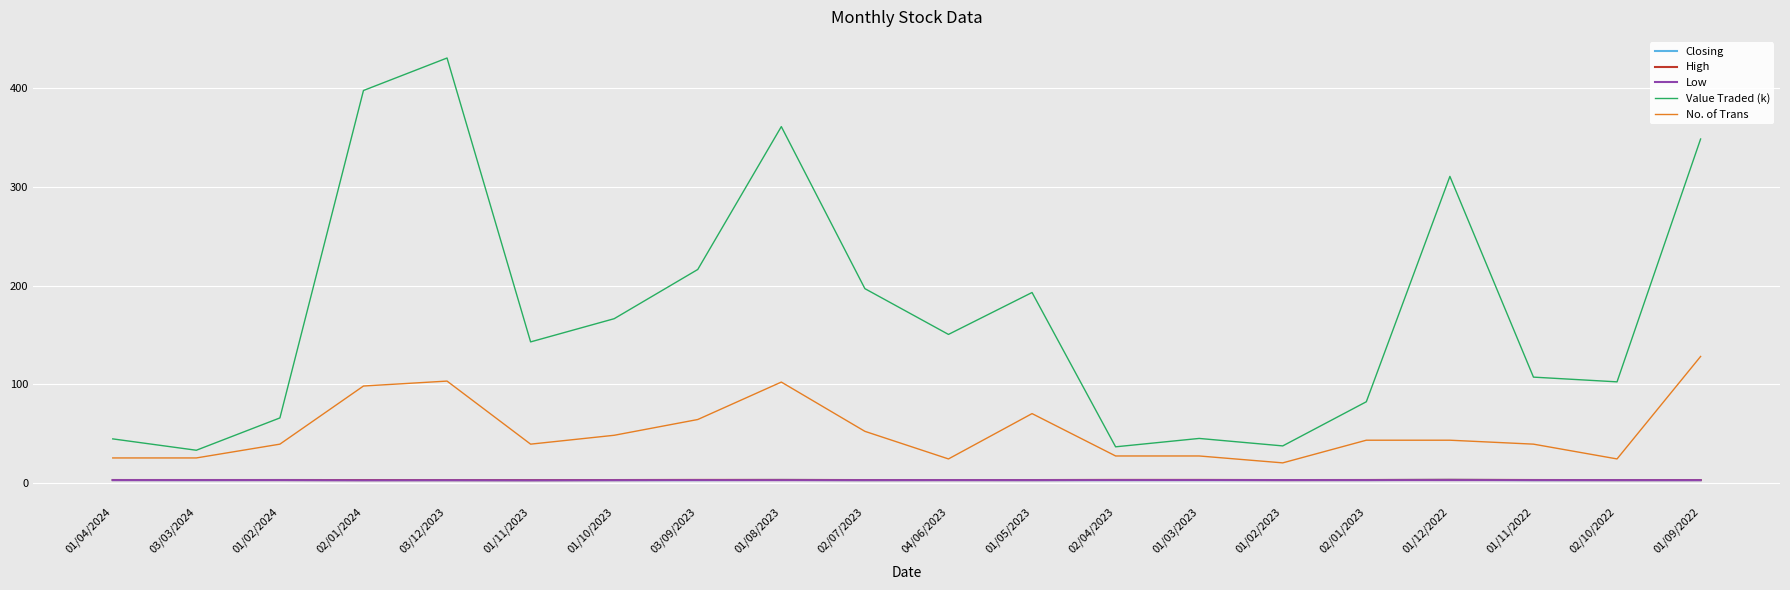

Which series changed the most between 01/04/2024 and 02/01/2023?

Value Traded (k)